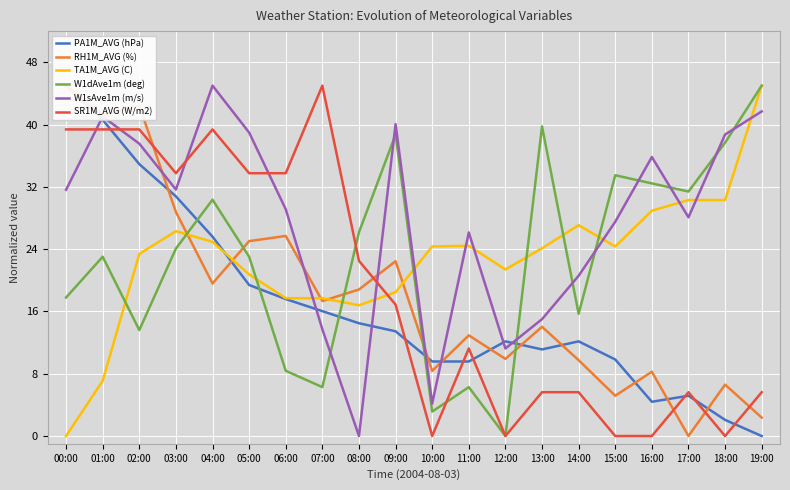

What is the label of the 9th point from the right?

11:00